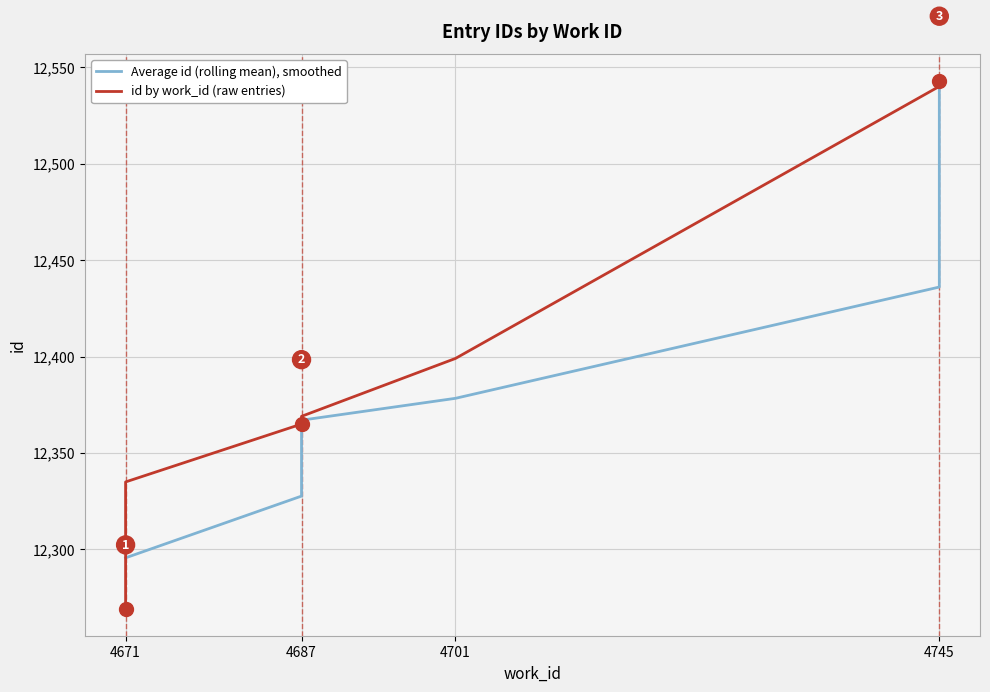

Is it true that the value at 4745 is 2799?

False